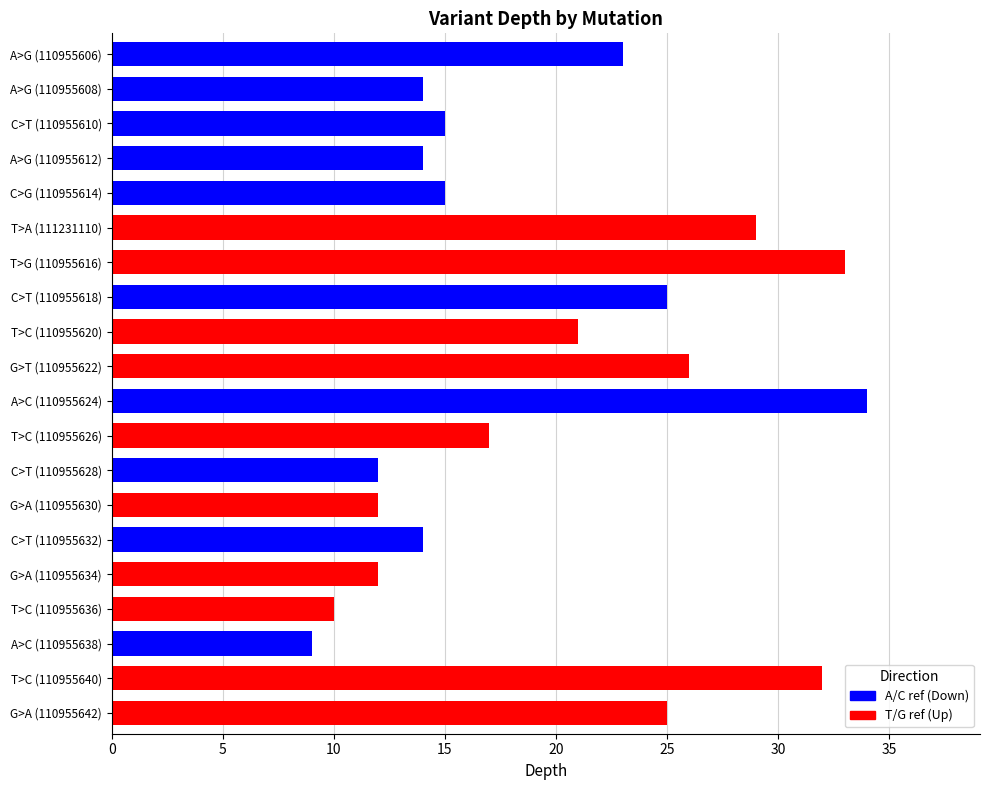

Which has a higher value, T>G (110955616) or C>T (110955628)?

T>G (110955616)